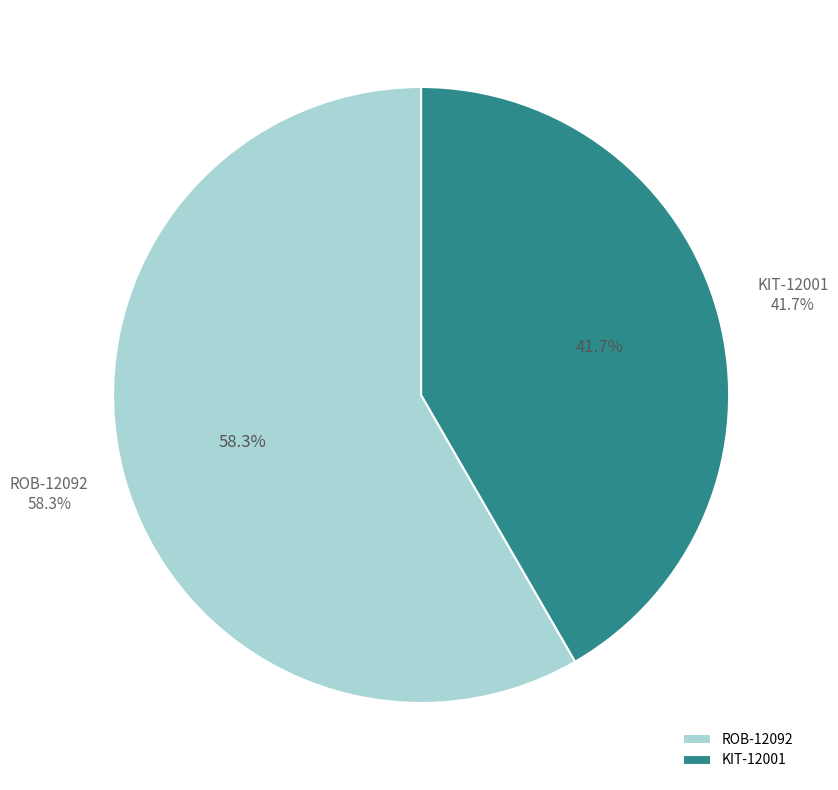

Rank the categories by value from lowest to highest.

KIT-12001, ROB-12092